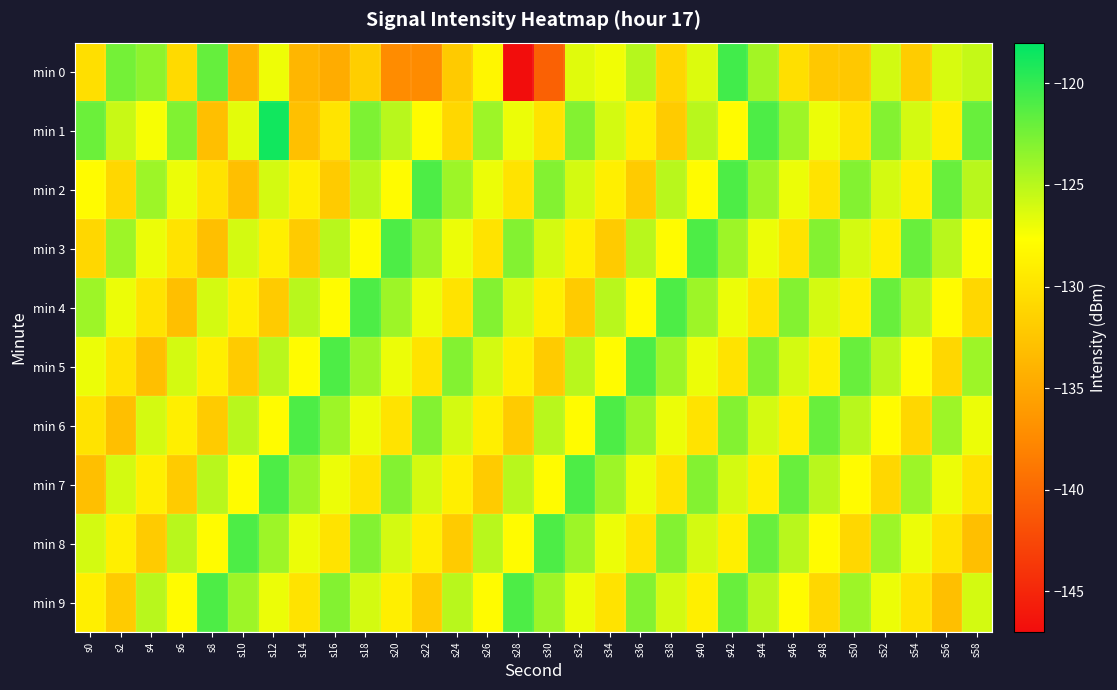

Which series has the largest total across all categories?

min 1